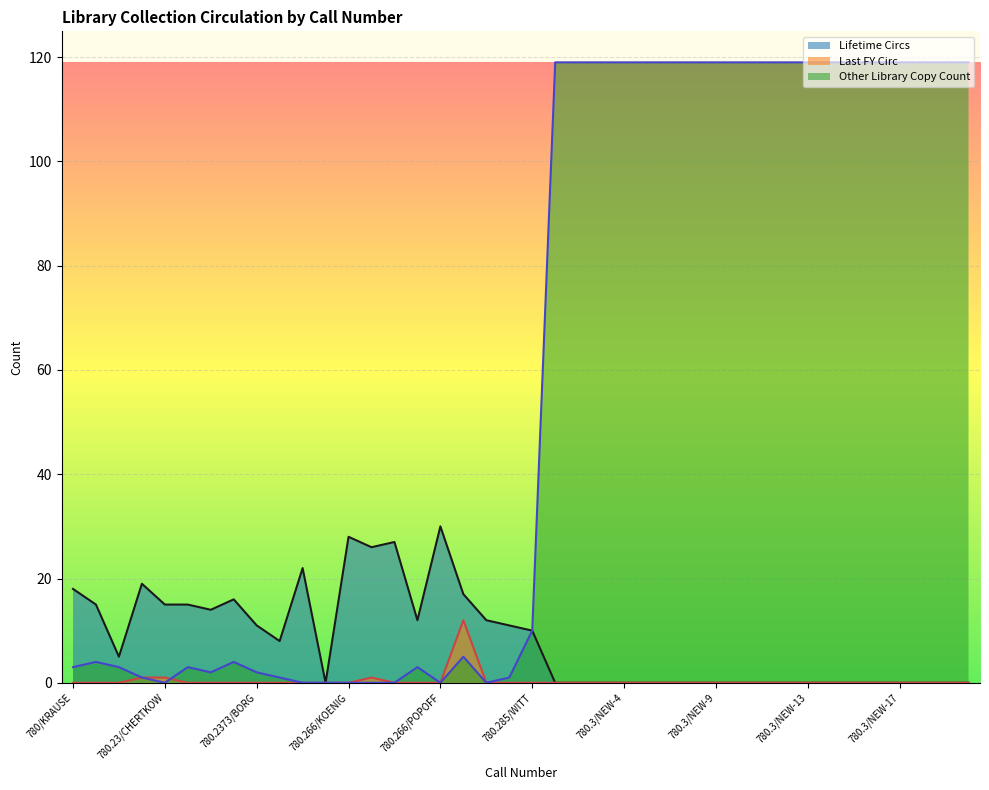

How many series are shown in this chart?

3